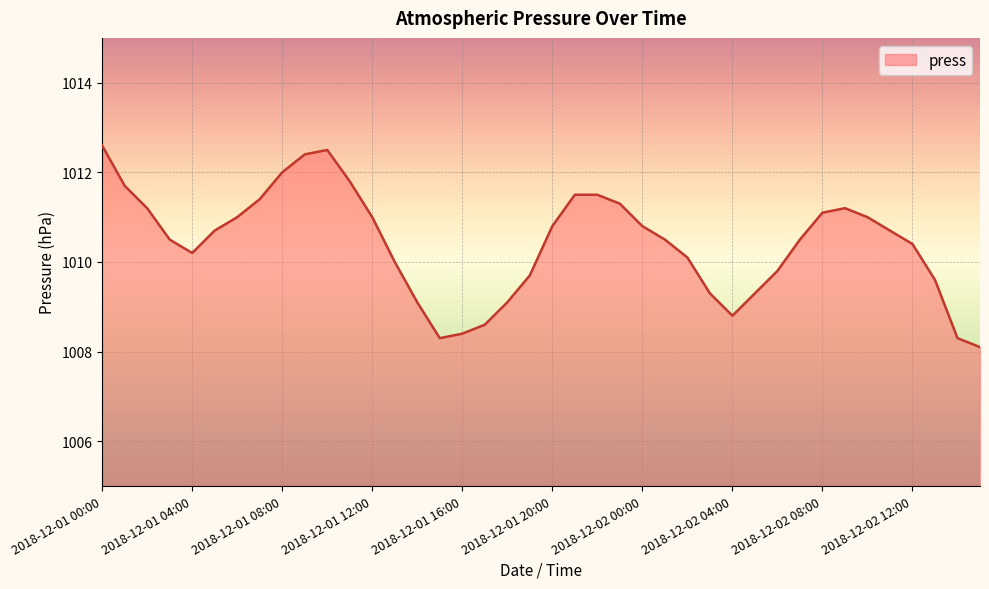

What is the smallest value displayed?

1008.1